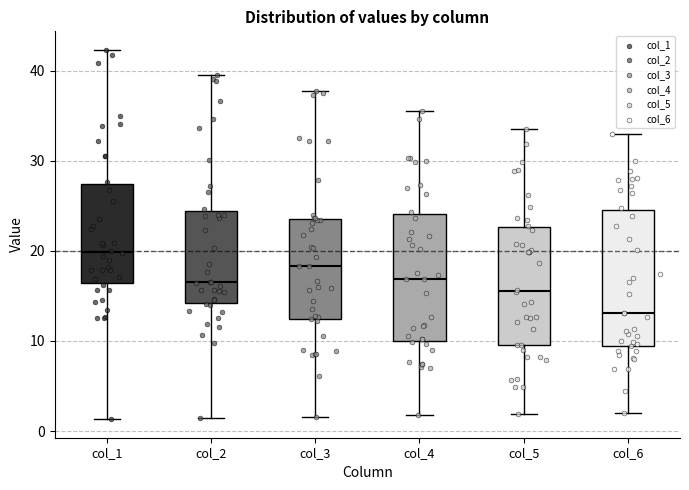

Where is the lower edge of the box for col_4 on the y-axis? The values are not printed on the chart, so give them approximately, as read against the axis.

10